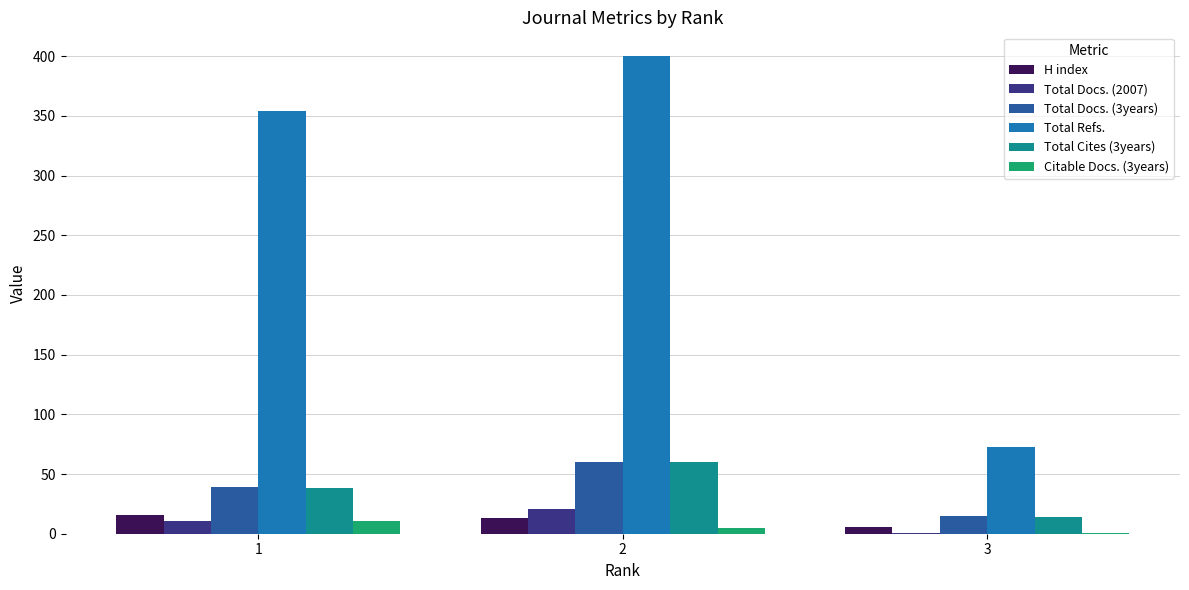

Where does the Citable Docs. (3years) series first go above 5?

1